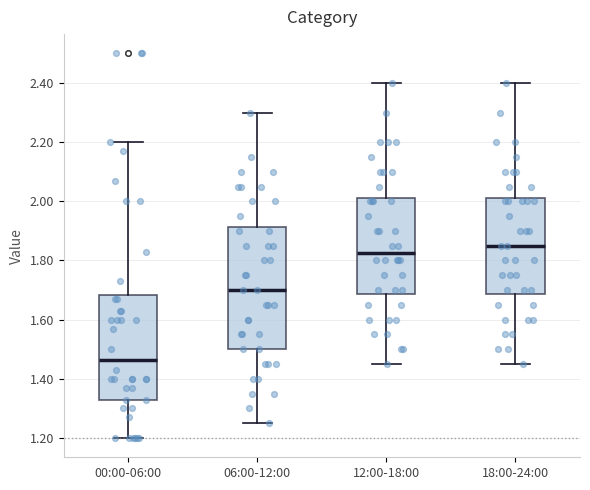

Comparing the boxes themselves (not the whiskers), which one is the tallest?

06:00-12:00